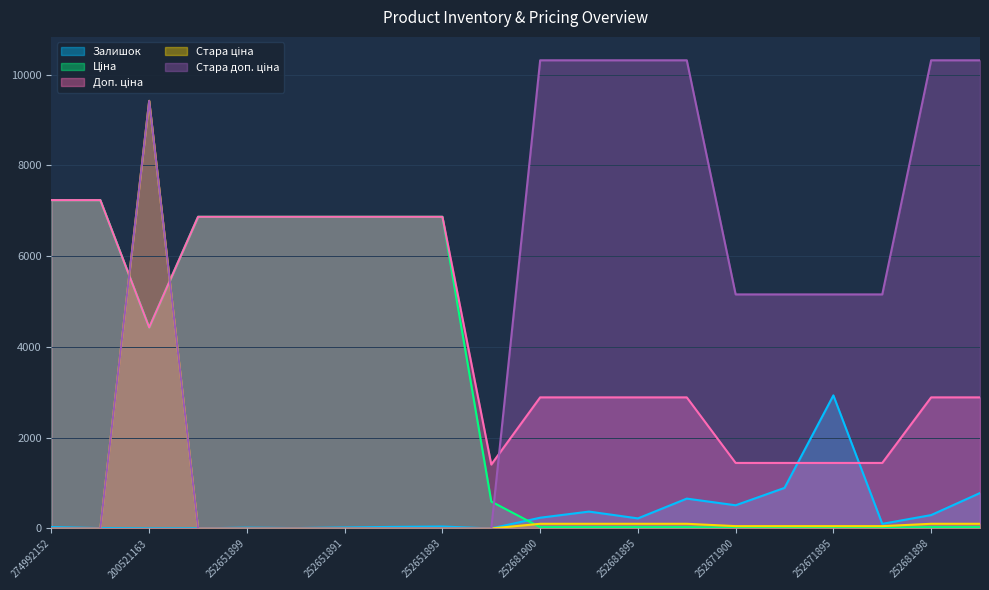

Where do Стара доп. ціна and Доп. ціна first cross each other?

274992132 and 200521163